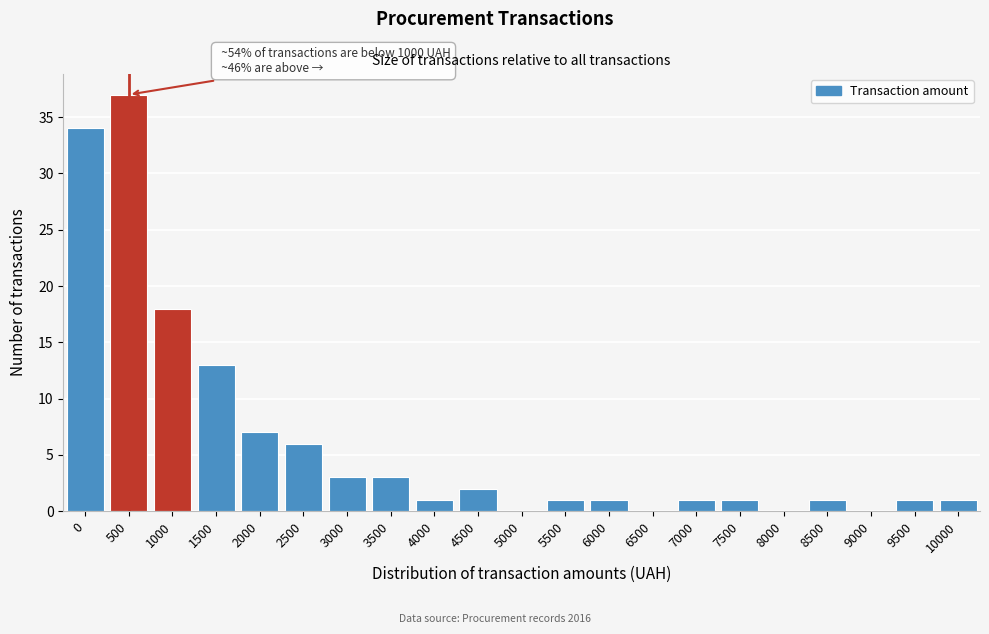

Reading left to right, transcribe all the data shown in this chart.

0=34	500=37	1000=18	1500=13	2000=7	2500=6	3000=3	3500=3	4000=1	4500=2	5000=0	5500=1	6000=1	6500=0	7000=1	7500=1	8000=0	8500=1	9000=0	9500=1	10000=1